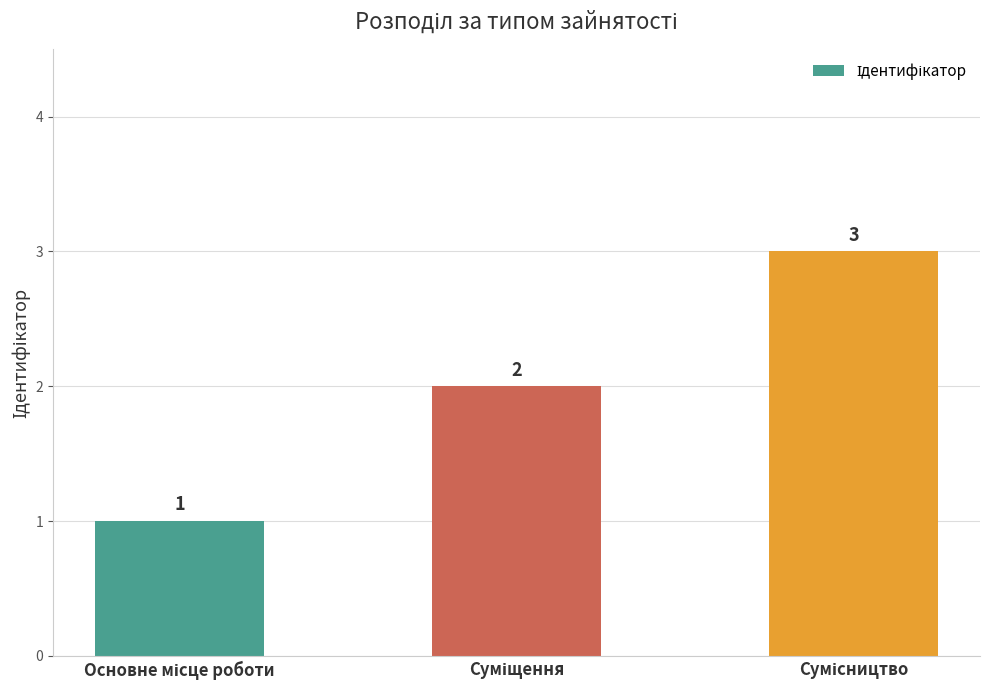

What is the greatest value displayed?

3